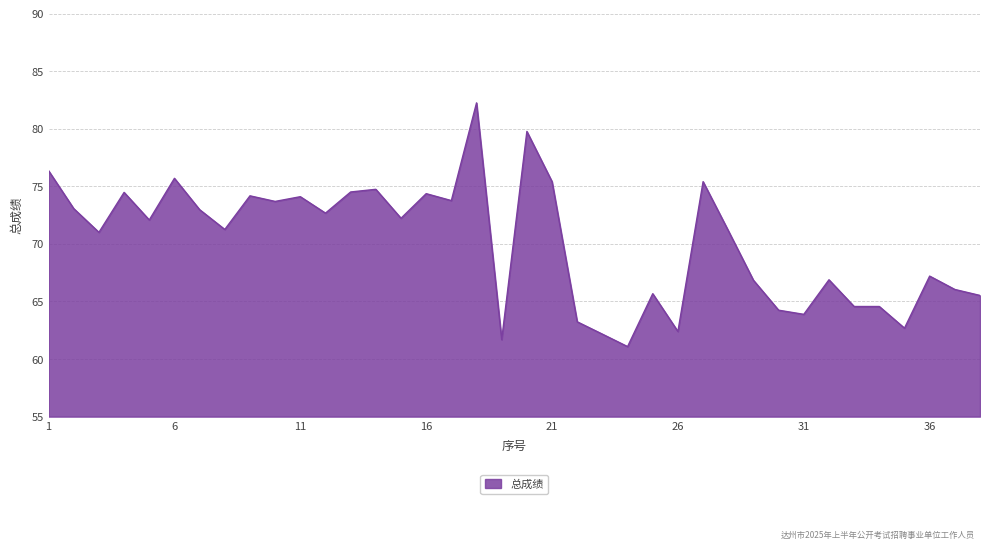

What is the maximum value shown in the chart?

82.2